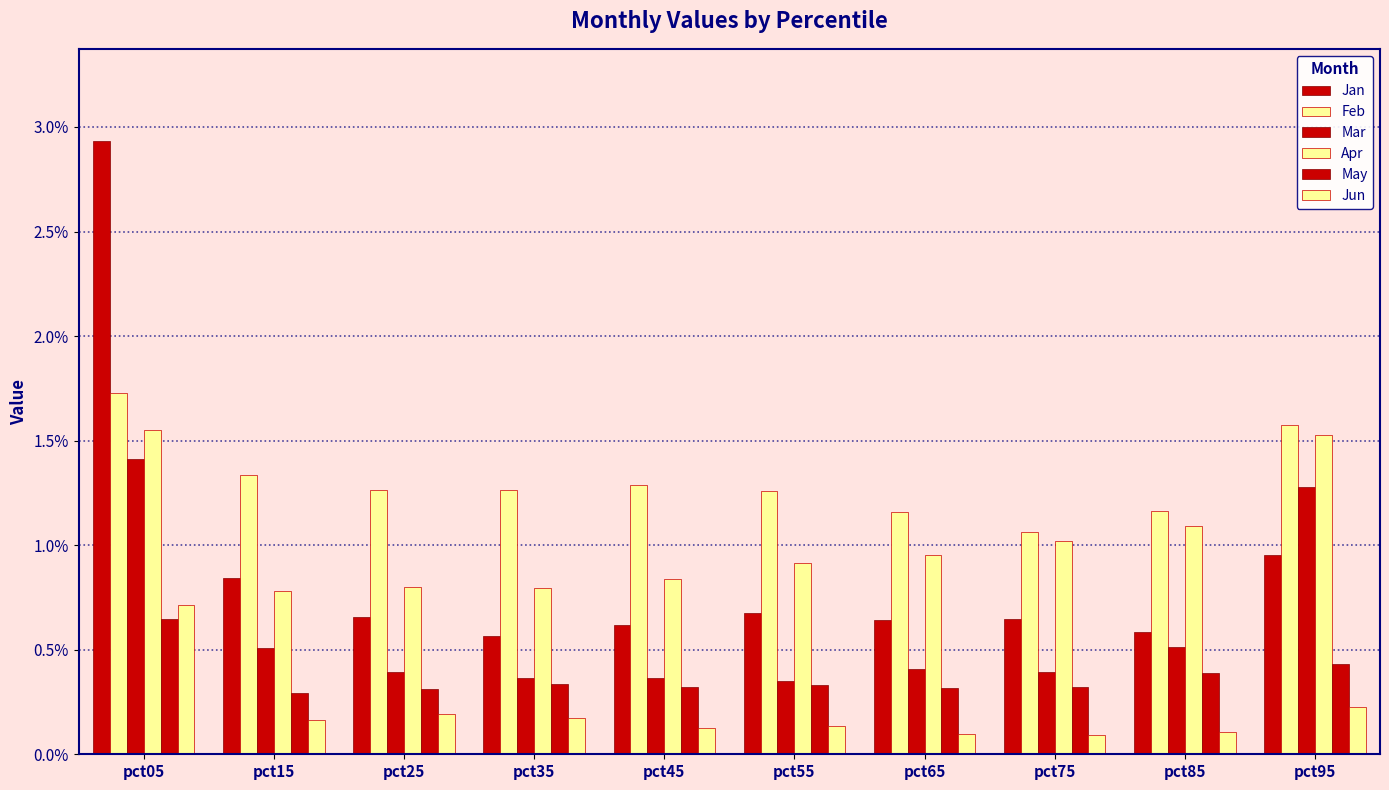

Is the value of Feb at pct95 greater than the value of Mar at pct55?

Yes